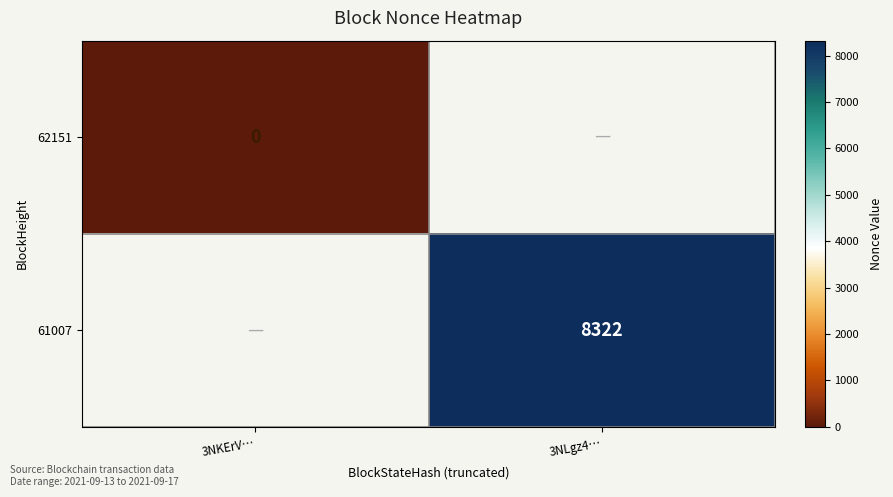

At how many categories does at least one series exceed 174?

1